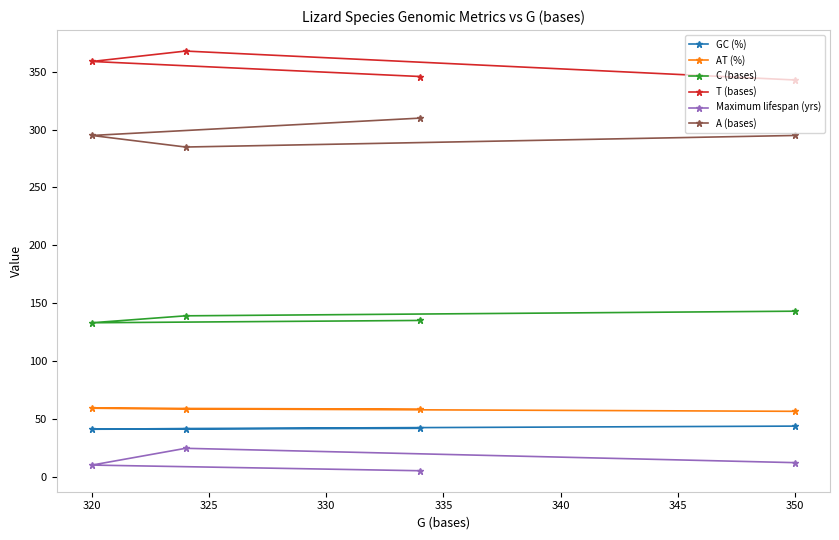

What is the value of the AT (%) point at the 2nd from the left?

59.1